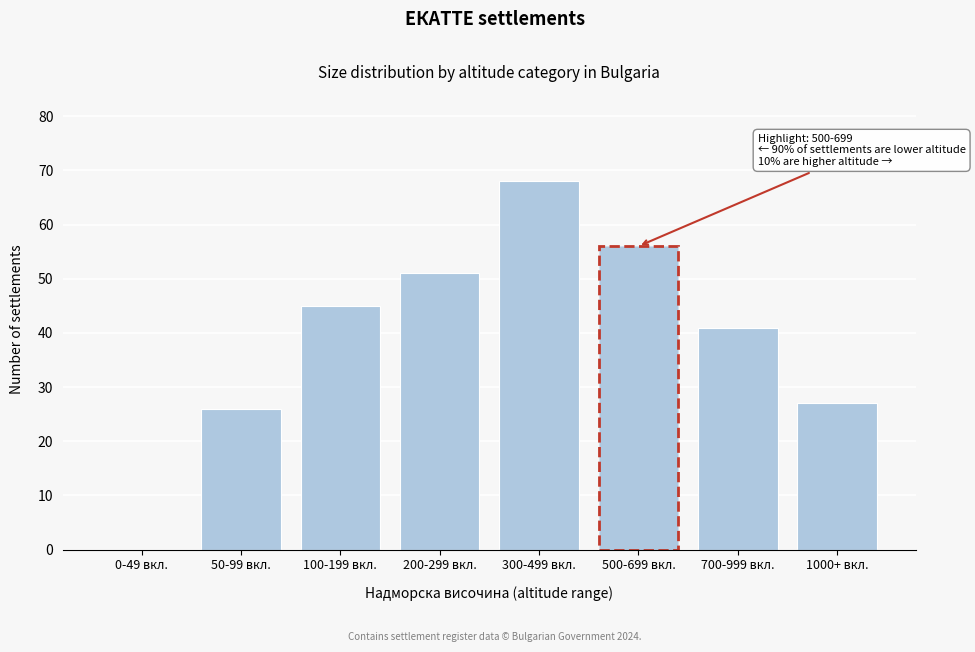

Reading left to right, transcribe all the data shown in this chart.

0-49 вкл.=0	50-99 вкл.=26	100-199 вкл.=45	200-299 вкл.=51	300-499 вкл.=68	500-699 вкл.=56	700-999 вкл.=41	1000+ вкл.=27